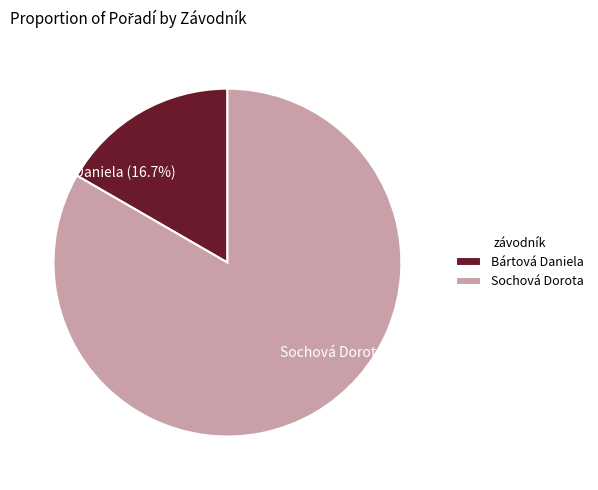

How many segments does this pie chart have?

2